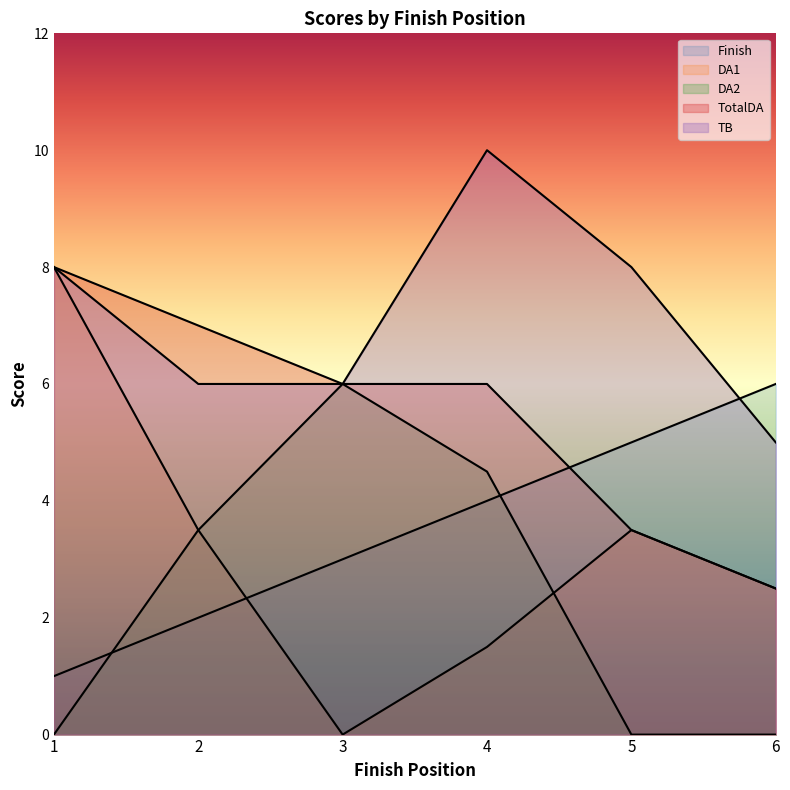

What is the value of the TB point at the 6th from the left?

5.0